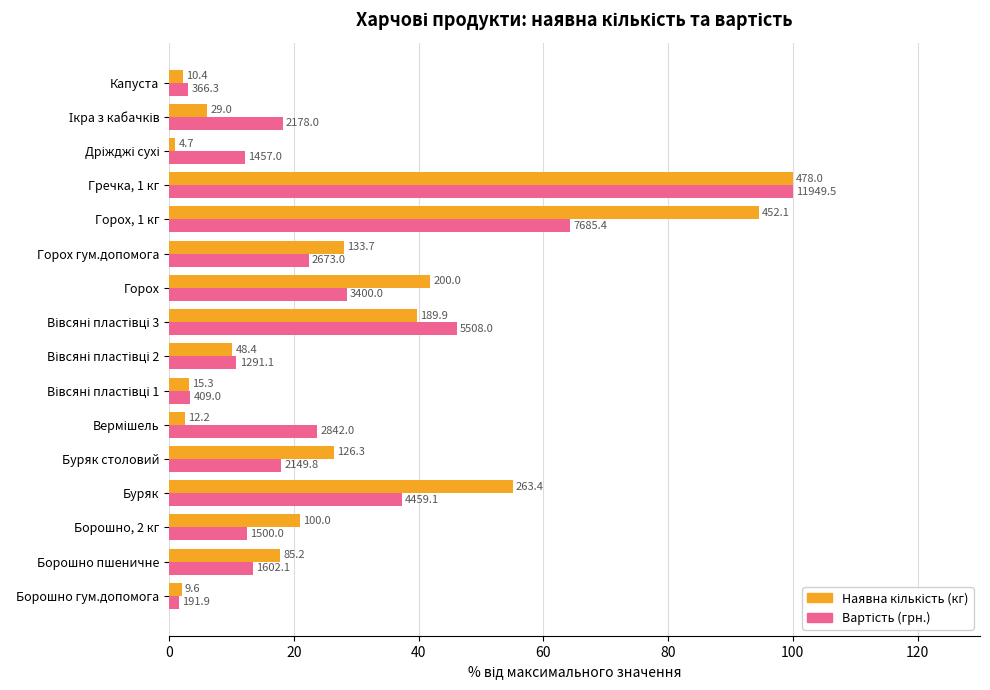

What is the value of the Наявна кількість (кг) bar at the 13th from the left?

100.0